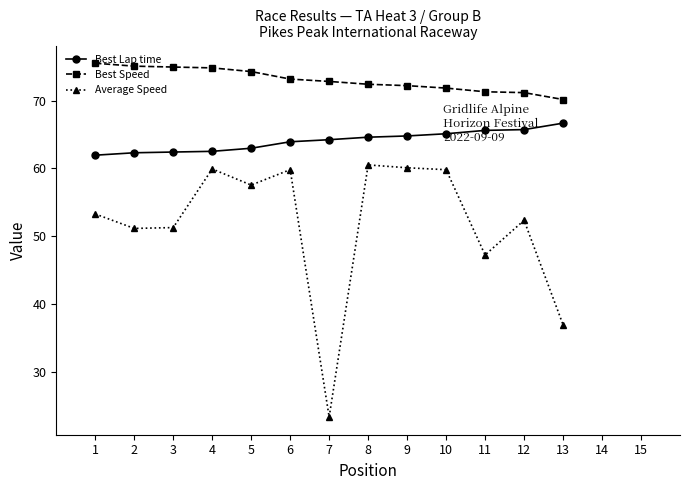

How many lines are shown in the chart?

3